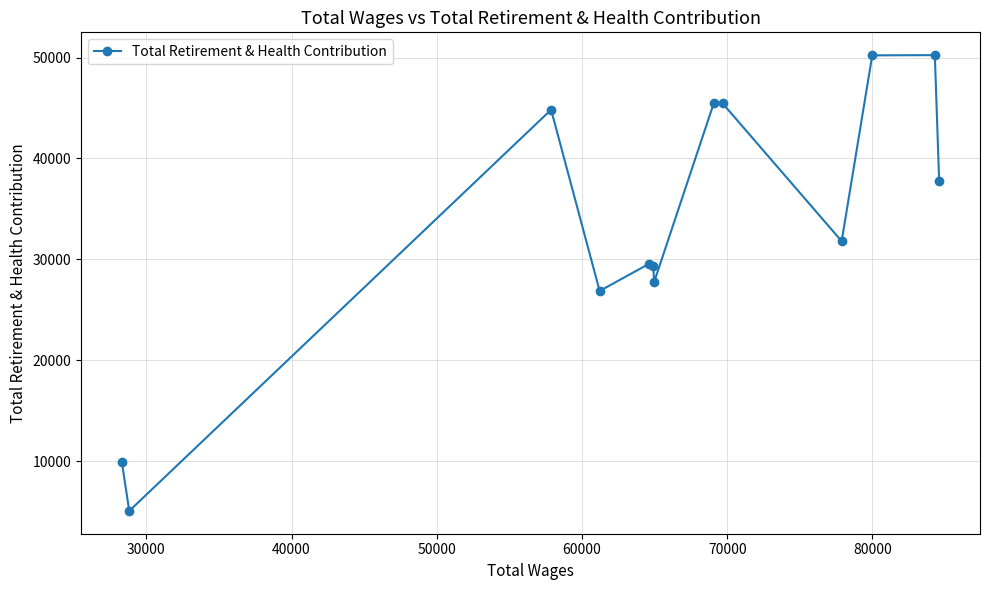

What is the smallest value displayed?

5066